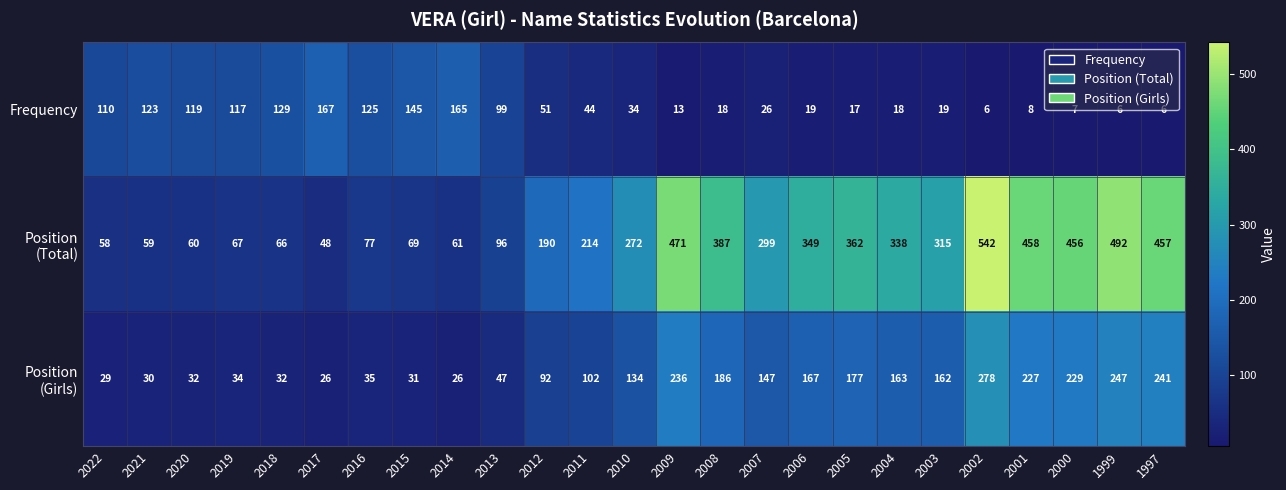

What is the difference between the highest and lowest values at 2002?

536